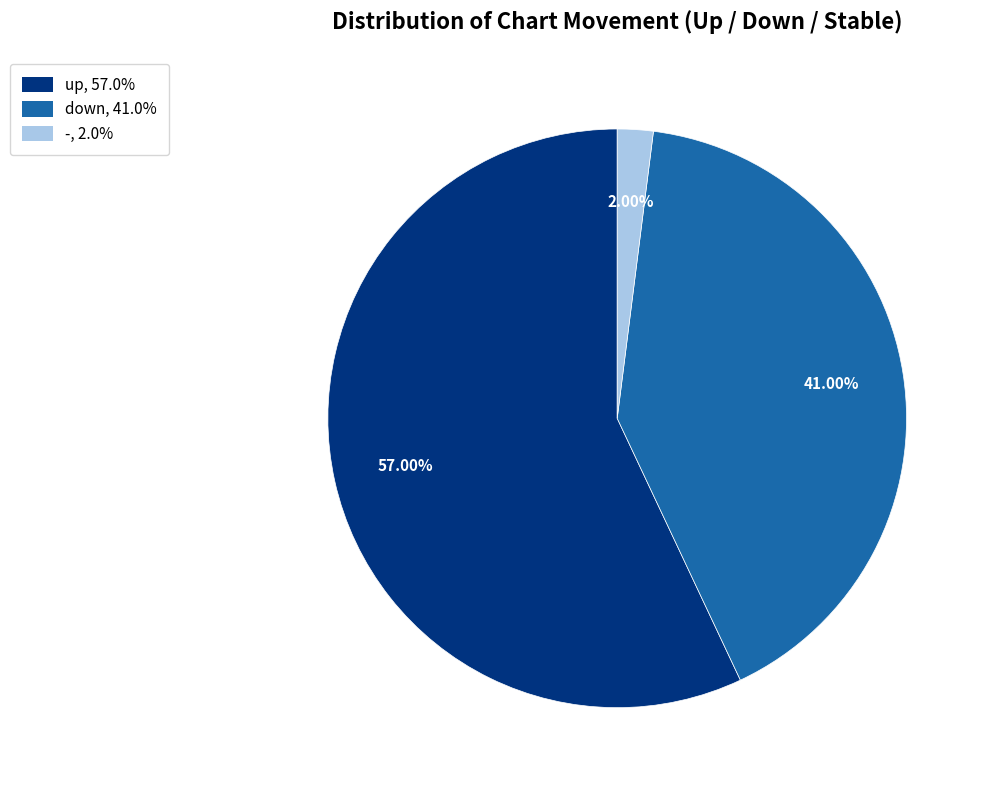

To the nearest percent, what is the difference between the largest and smallest slice percentages?

55%